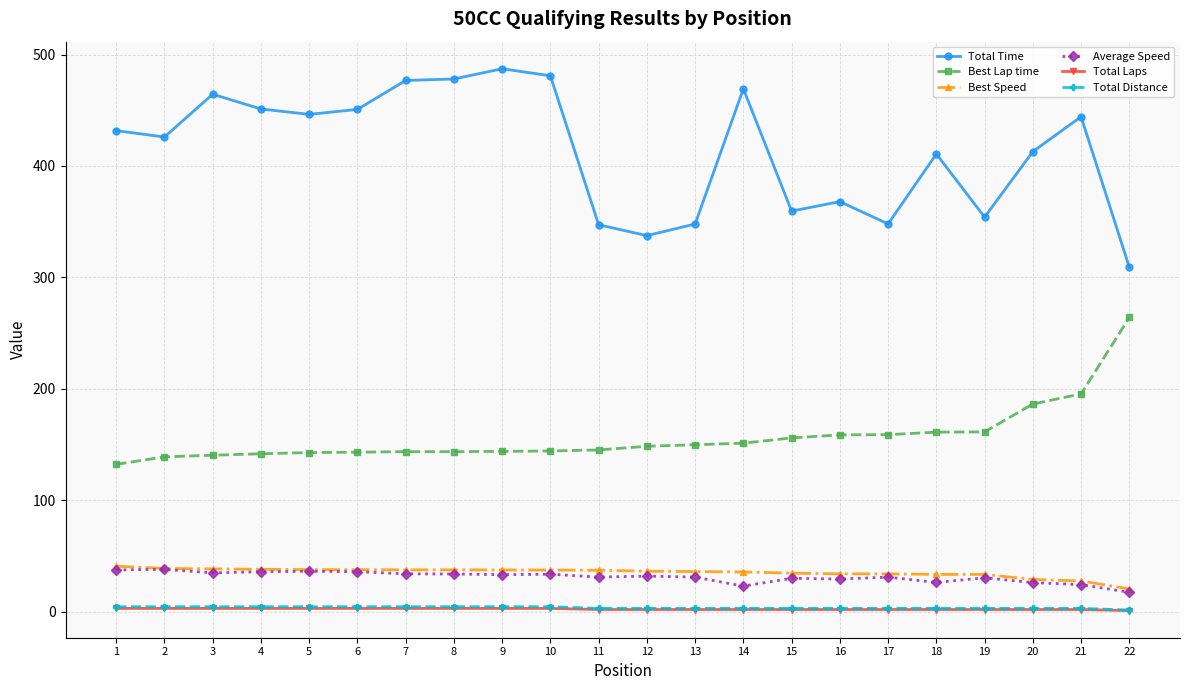

True or false: Total Distance and Total Time cross at least once.

False